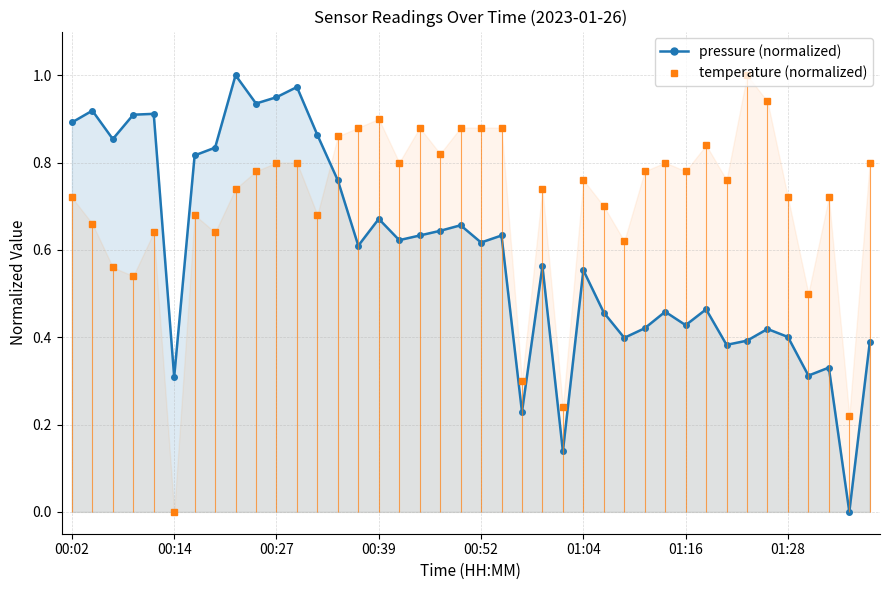

In temperature (normalized), how many points are higher than both neighbors (excluding endpoints)?

10